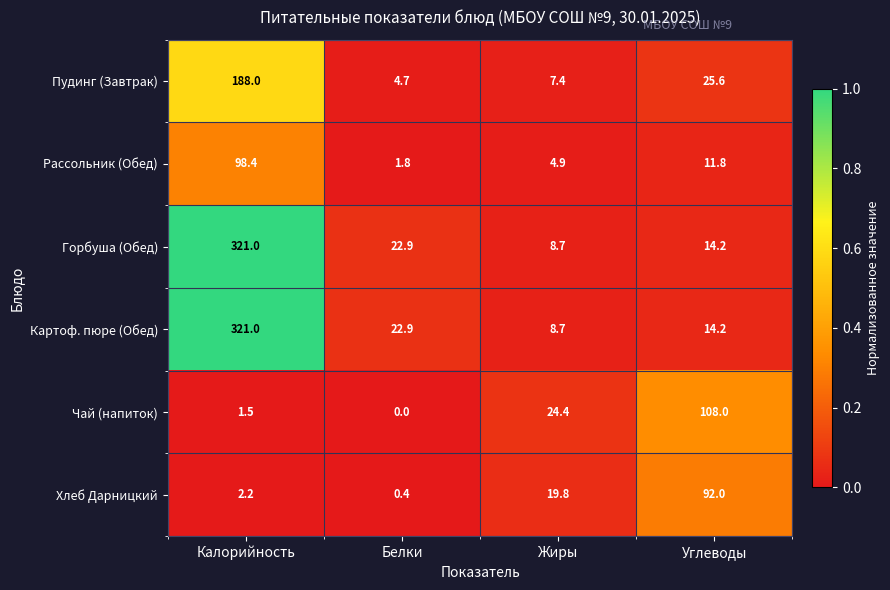

Reading right to left, extract all data points from this chart.

Пудинг (Завтрак): Углеводы=25.6	Жиры=7.4	Белки=4.7	Калорийность=188.0
Рассольник (Обед): Углеводы=11.8	Жиры=4.9	Белки=1.8	Калорийность=98.4
Горбуша (Обед): Углеводы=14.2	Жиры=8.7	Белки=22.9	Калорийность=321.0
Картоф. пюре (Обед): Углеводы=14.2	Жиры=8.7	Белки=22.9	Калорийность=321.0
Чай (напиток): Углеводы=108.0	Жиры=24.4	Белки=0.0	Калорийность=1.5
Хлеб Дарницкий: Углеводы=92.0	Жиры=19.8	Белки=0.4	Калорийность=2.2